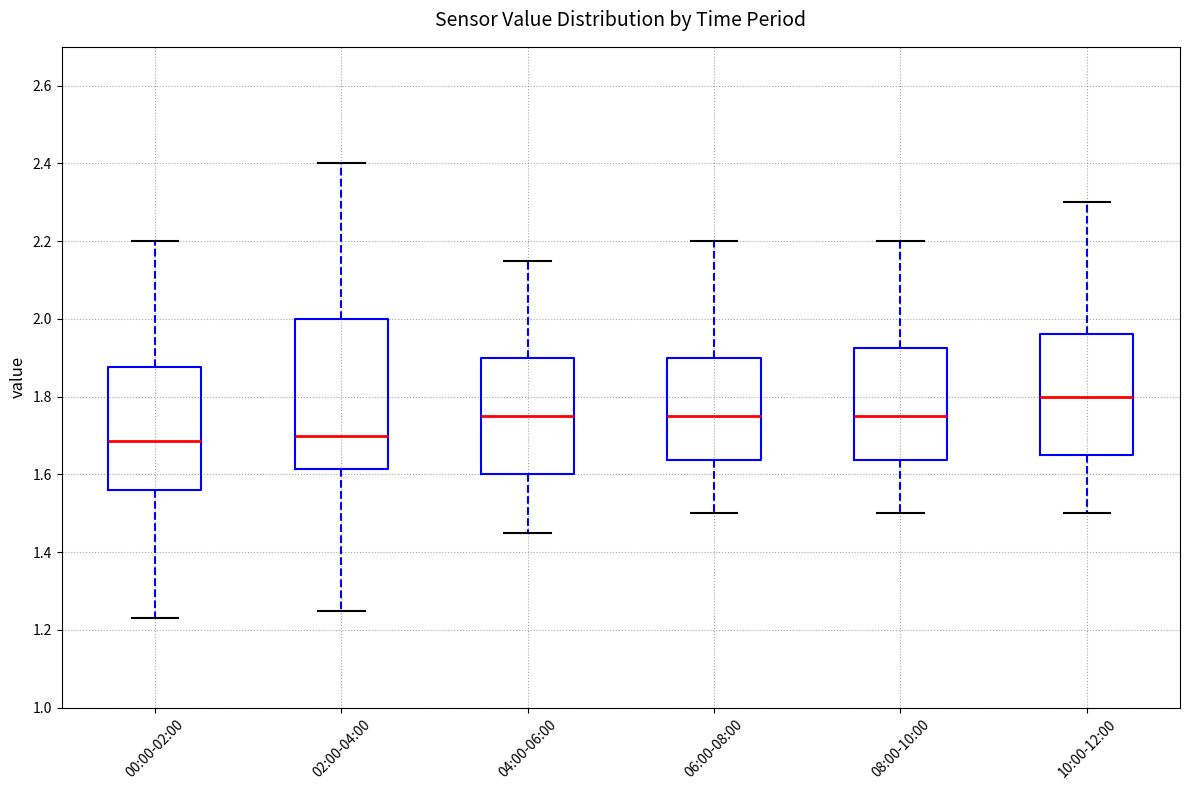

Reading left to right, transcribe this box plot: for each box, give where its median line is, the range the box spans, and where its two whiskers end, as read against the y-axis. The values are not printed on the chart, so give them approximately, as read against the axis.

00:00-02:00: median 1.68, box 1.56 to 1.88, whiskers 1.24 to 2.20
02:00-04:00: median 1.70, box 1.62 to 2.00, whiskers 1.26 to 2.40
04:00-06:00: median 1.76, box 1.60 to 1.90, whiskers 1.46 to 2.16
06:00-08:00: median 1.76, box 1.64 to 1.90, whiskers 1.50 to 2.20
08:00-10:00: median 1.76, box 1.64 to 1.92, whiskers 1.50 to 2.20
10:00-12:00: median 1.80, box 1.66 to 1.96, whiskers 1.50 to 2.30